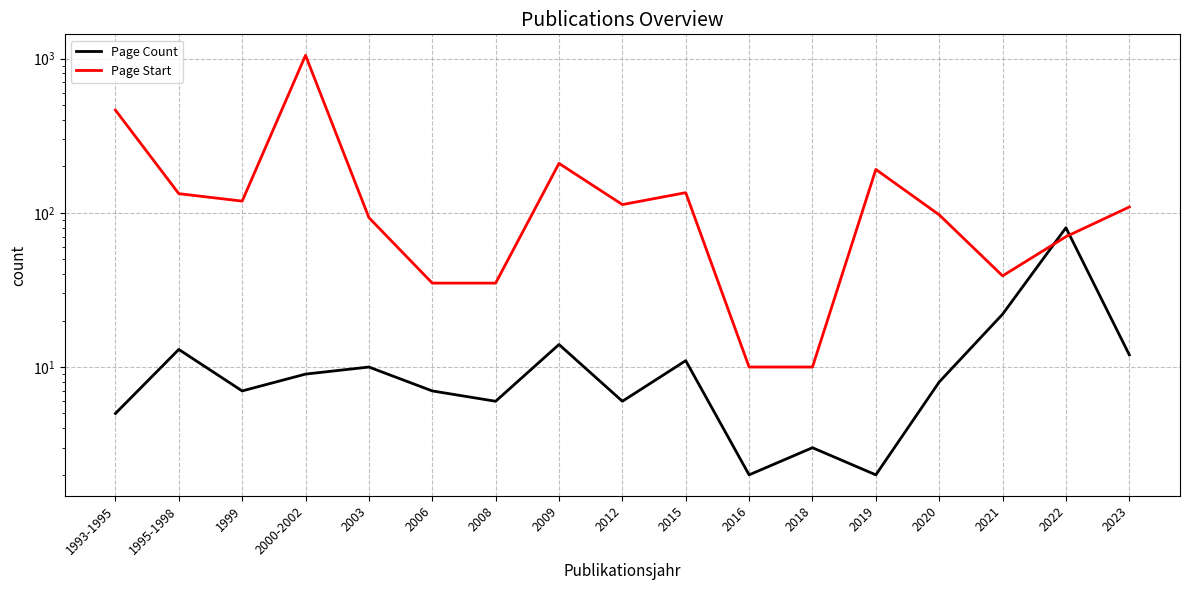

Is it true that Page Start equals 35 at 2008?

True